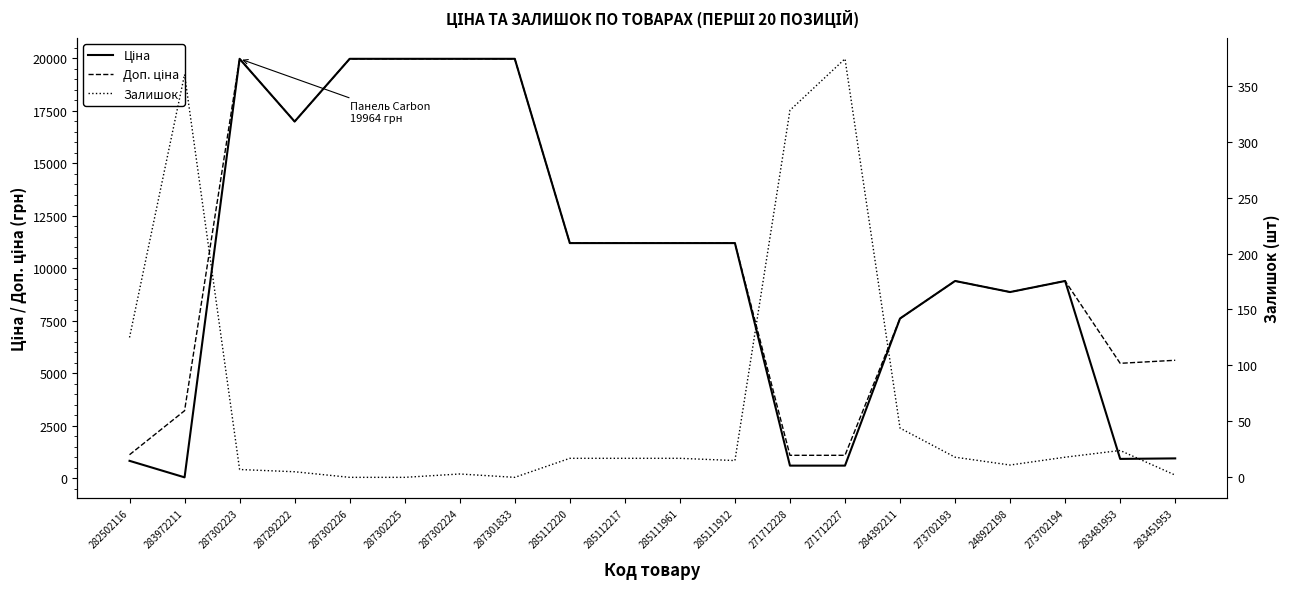

True or false: Доп. ціна and Ціна cross at least once.

False